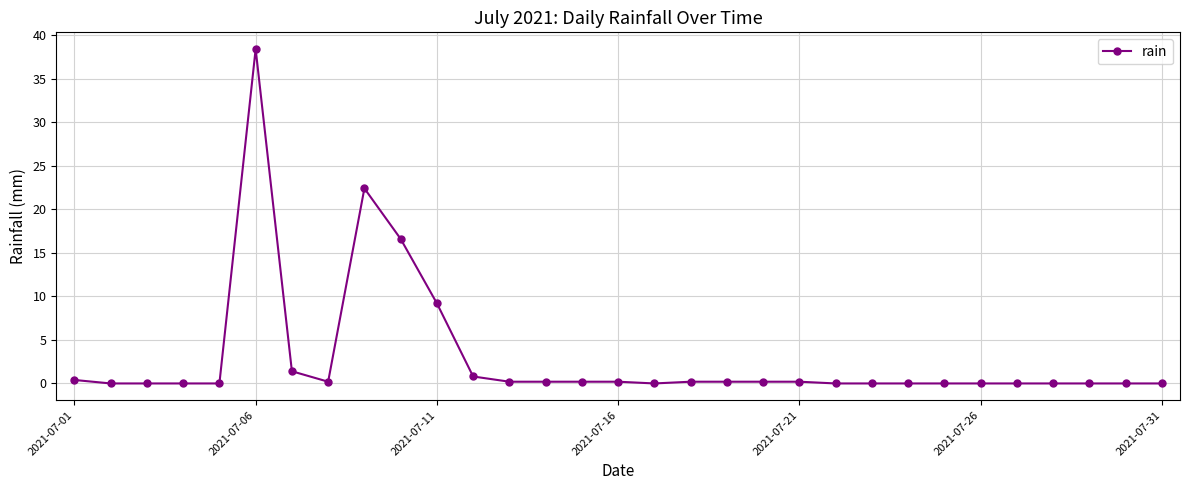

What is the maximum value shown in the chart?

38.4